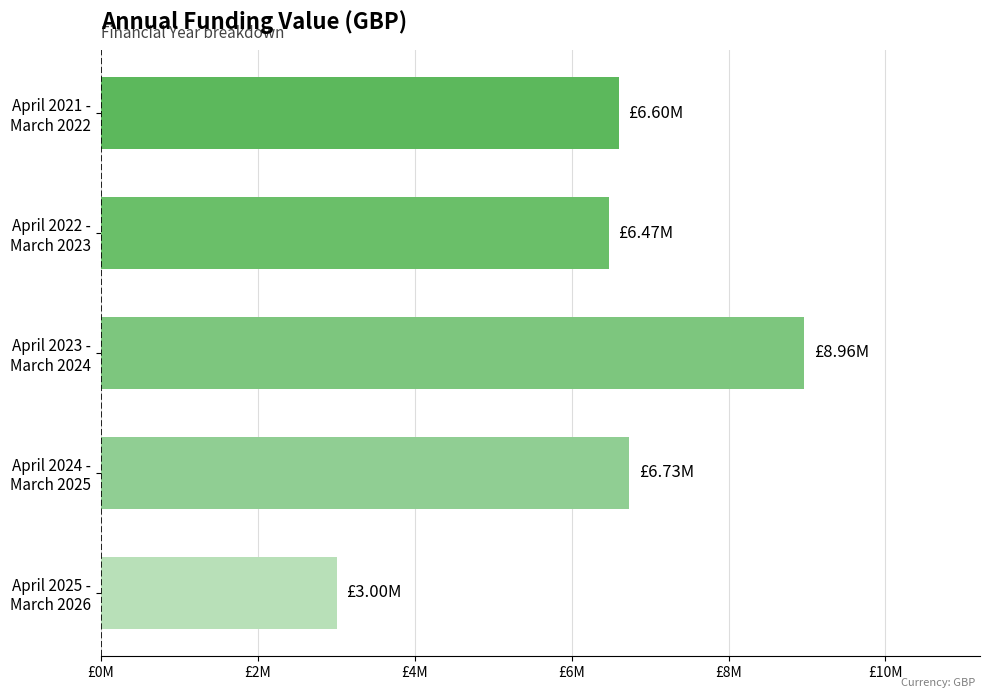

What is the greatest value displayed?

8963799